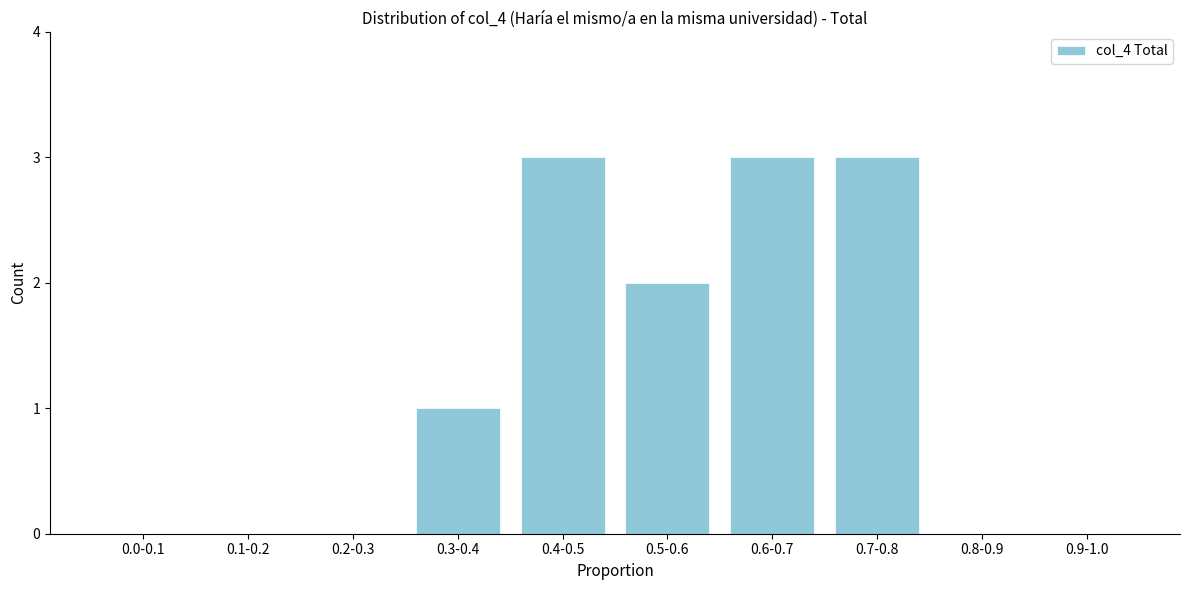

Reading left to right, transcribe all the data shown in this chart.

0.0-0.1=0	0.1-0.2=0	0.2-0.3=0	0.3-0.4=1	0.4-0.5=3	0.5-0.6=2	0.6-0.7=3	0.7-0.8=3	0.8-0.9=0	0.9-1.0=0